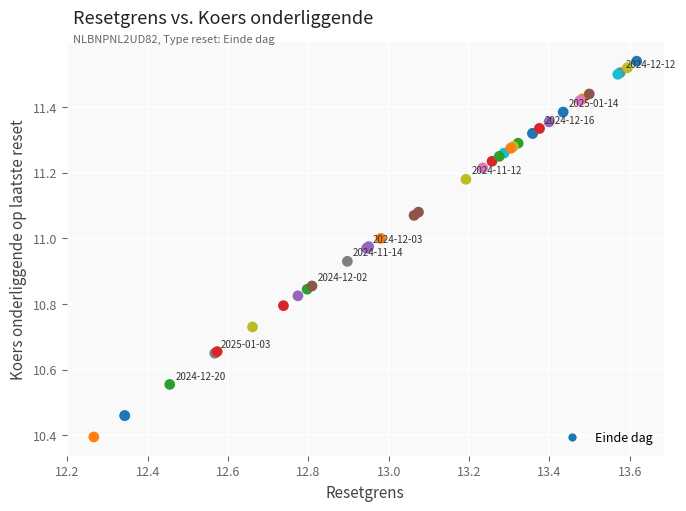

What Y value in the scatter plot is closest to 10?

10.4